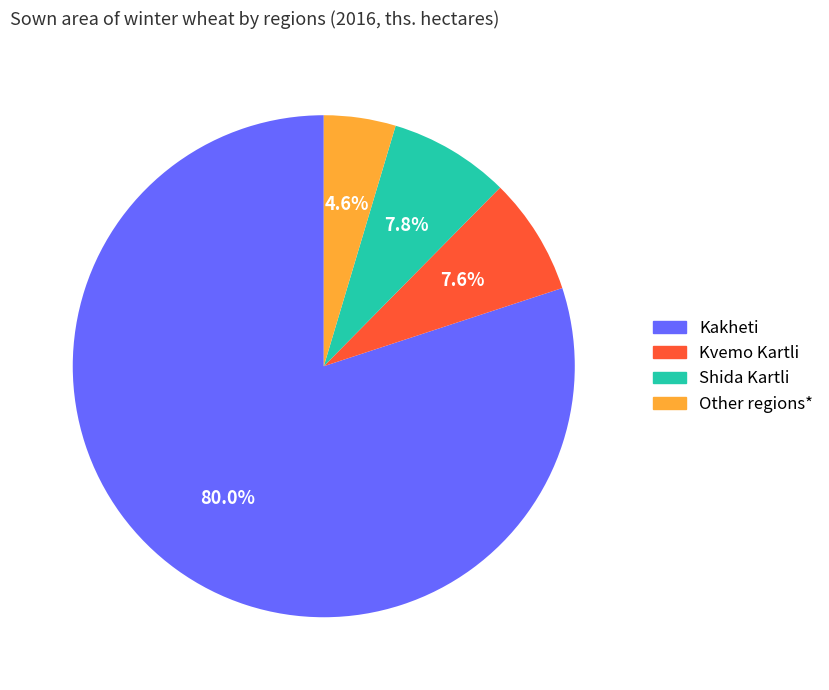

Which has a higher value, Other regions* or Shida Kartli?

Shida Kartli